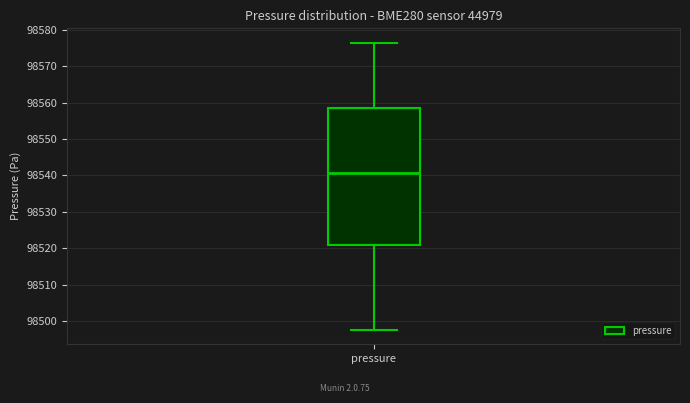

Transcribe this box plot: give where the median line is, the range the box spans, and where the two whiskers end, as read against the y-axis. The values are not printed on the chart, so give them approximately, as read against the axis.

median 98541, box 98521 to 98558, whiskers 98498 to 98577